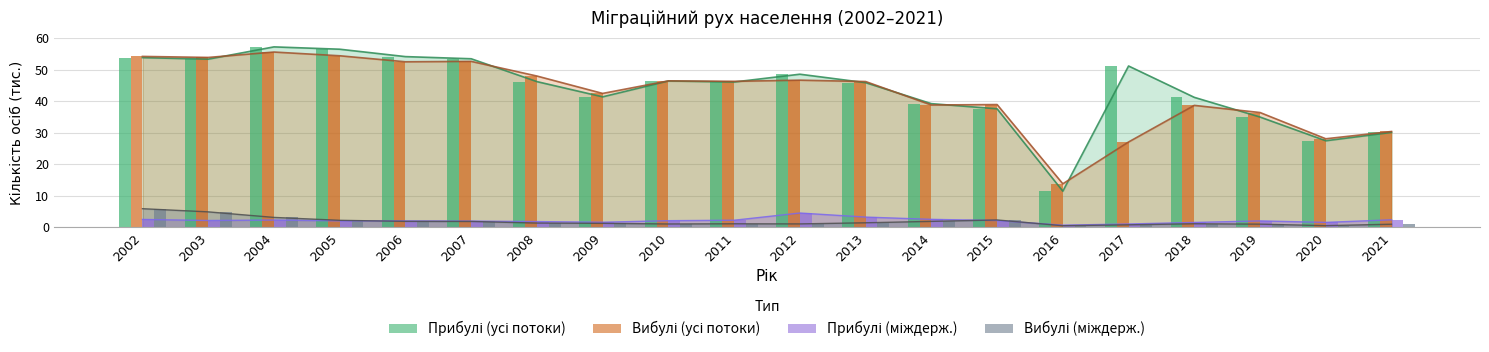

Is the value of Прибулі (усі потоки) at 2018 greater than the value of Вибулі (міждерж.) at 2009?

Yes